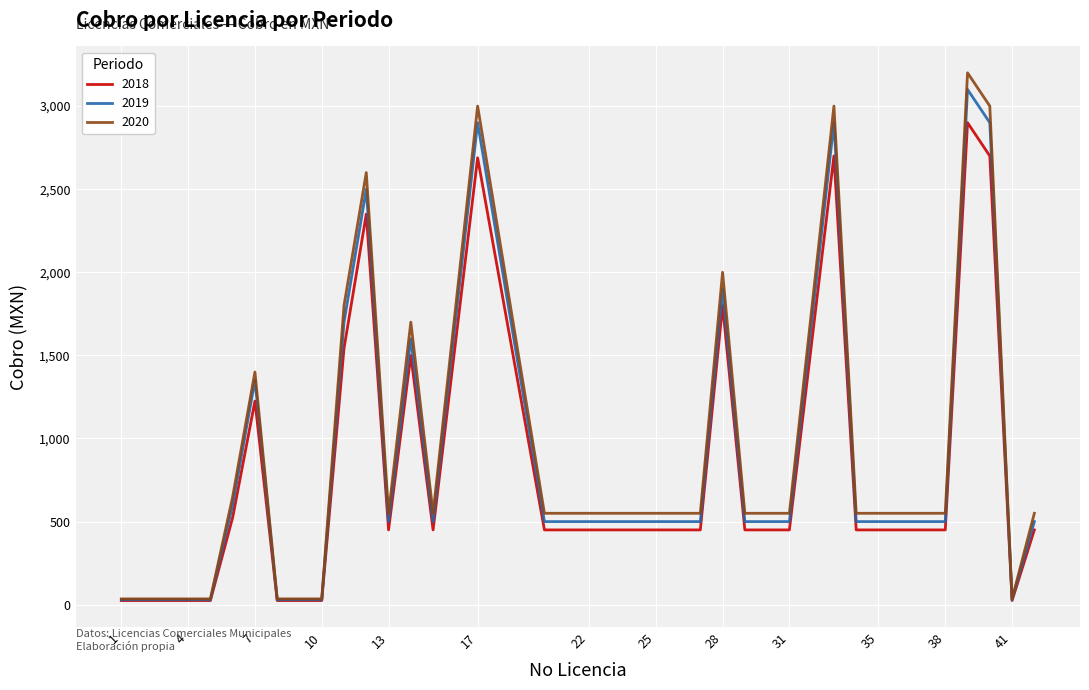

Which series has the widest spread of values?

2020